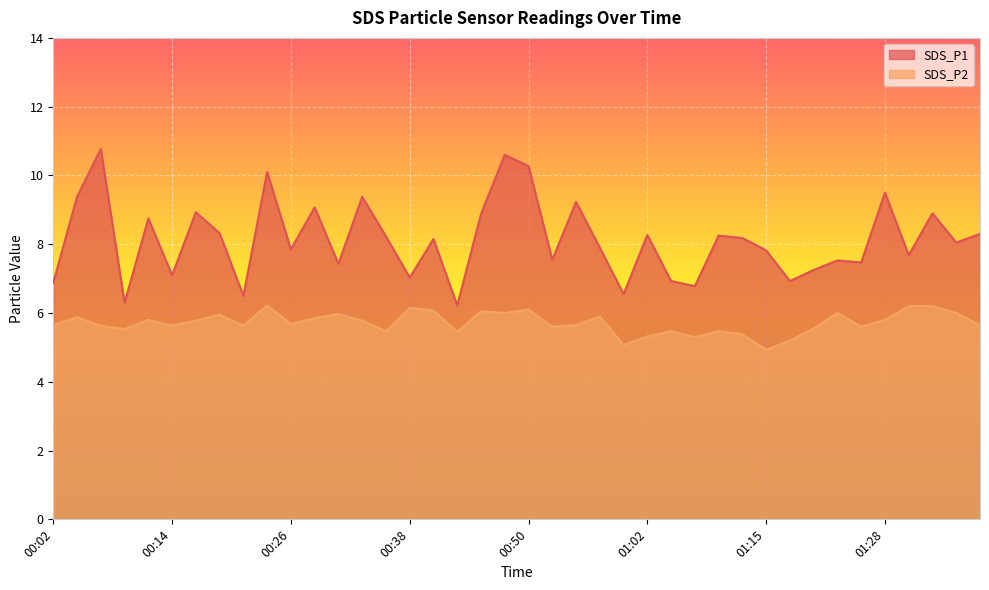

At which label does SDS_P1 first exceed 8?

00:04